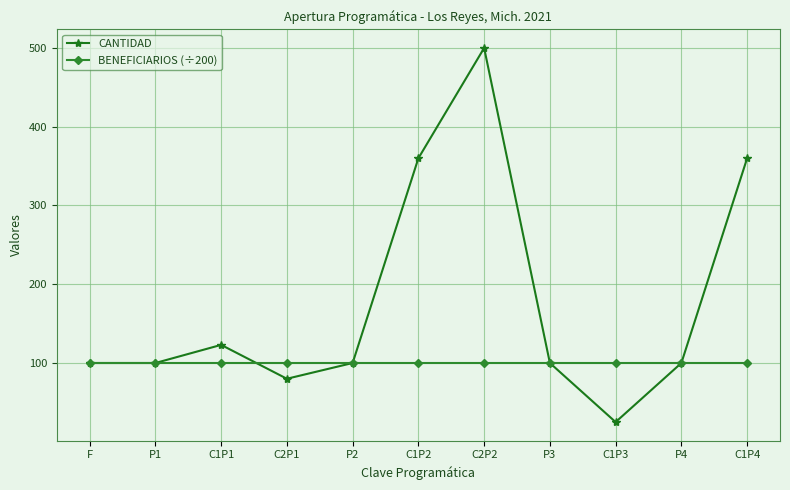

True or false: BENEFICIARIOS (÷200) has a value of 100 at P4.

True